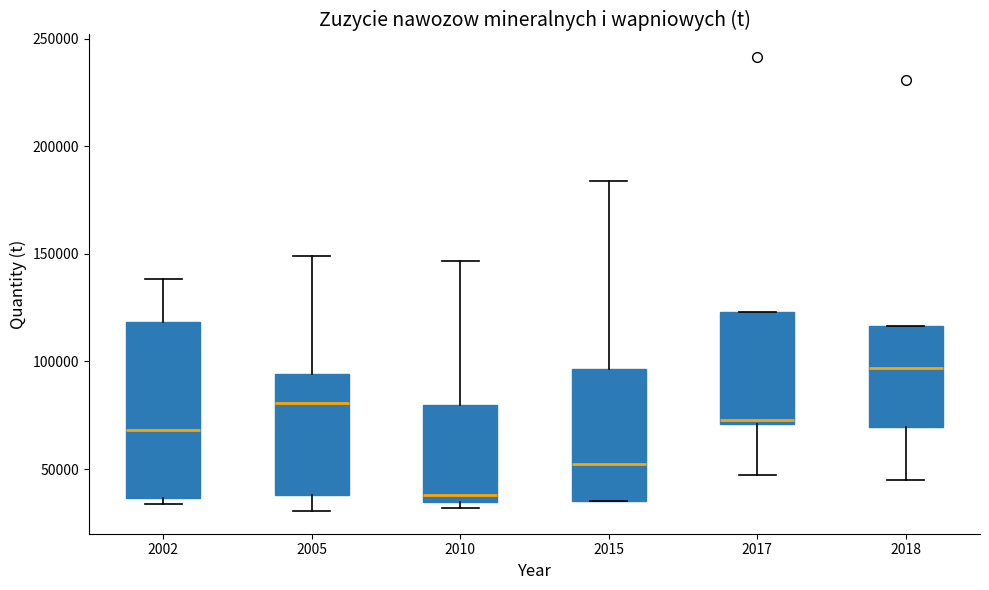

Reading left to right, transcribe this box plot: for each box, give where its median line is, the range the box spans, and where its two whiskers end, as read against the y-axis. The values are not printed on the chart, so give them approximately, as read against the axis.

2002: median 70000, box 35000 to 120000, whiskers 35000 (just below the box's lower edge) to 140000
2005: median 80000, box 40000 to 95000, whiskers 30000 to 150000
2010: median 40000, box 35000 to 80000, whiskers 30000 to 145000
2015: median 50000, box 35000 to 95000, whiskers 35000 to 185000
2017: median 75000, box 70000 to 125000, whiskers 45000 to 125000
2018: median 95000, box 70000 to 115000, whiskers 45000 to 115000